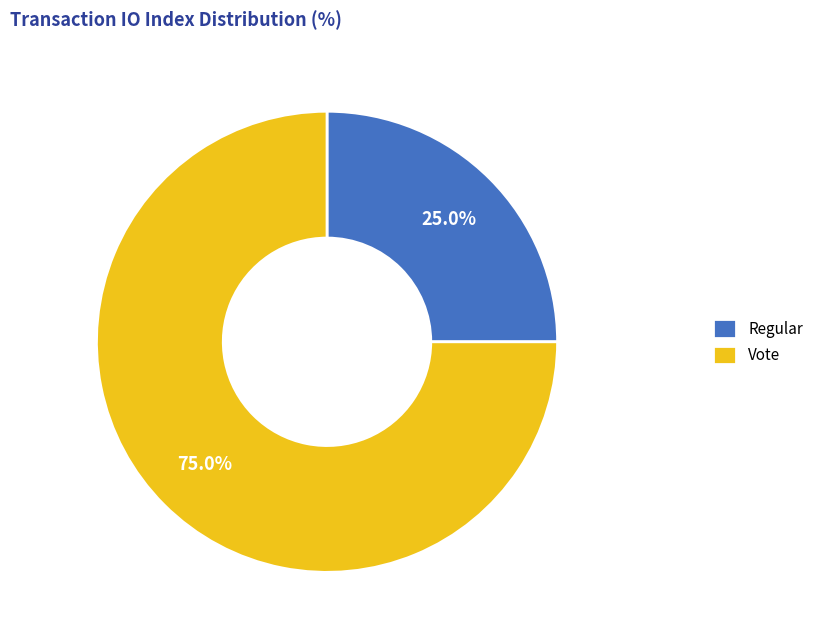

How many segments does this pie chart have?

2